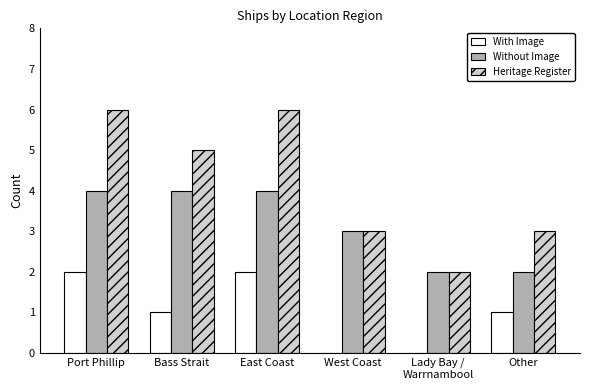

True or false: With Image has a value of 1 at Bass Strait.

True